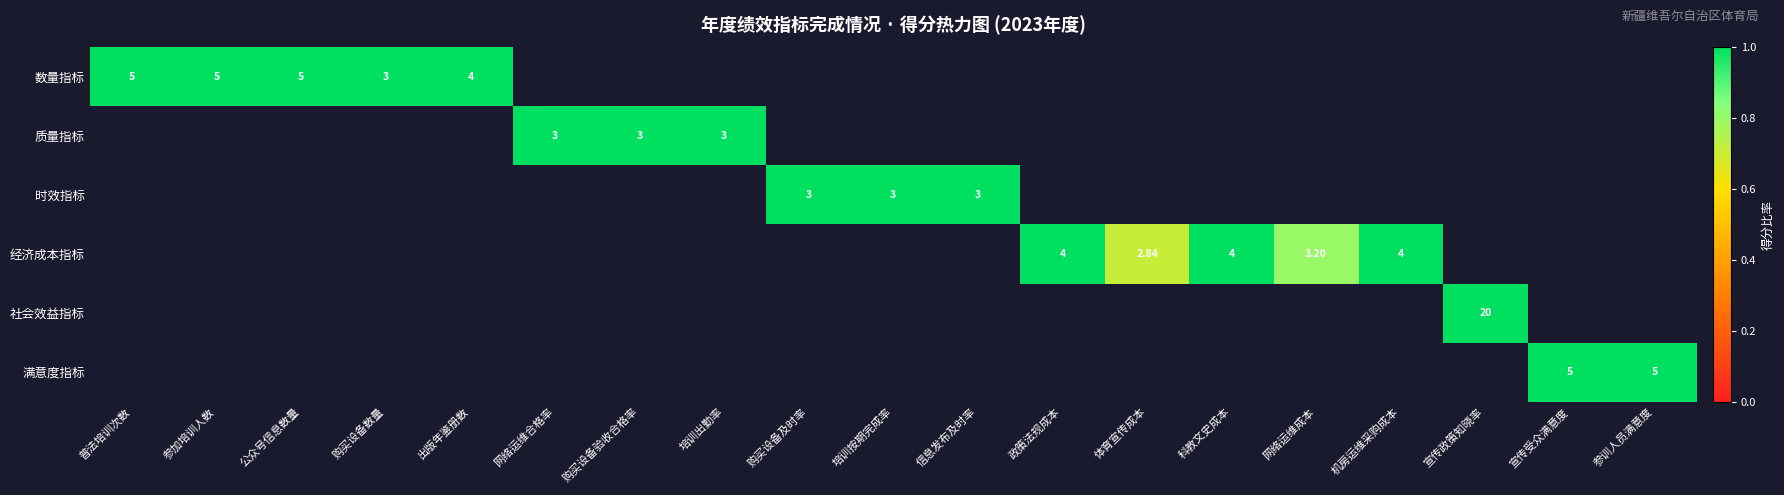

Is it true that 数量指标 equals 1.0 at 购买设备数量?

True